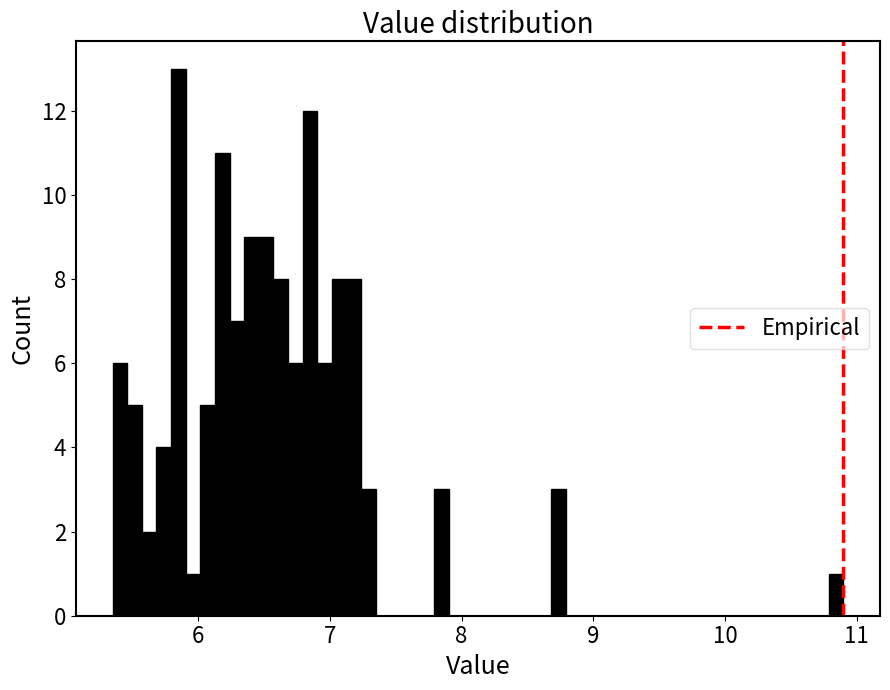

Read against the x-axis, roughly where is the centre of the tallest bar?

5.8